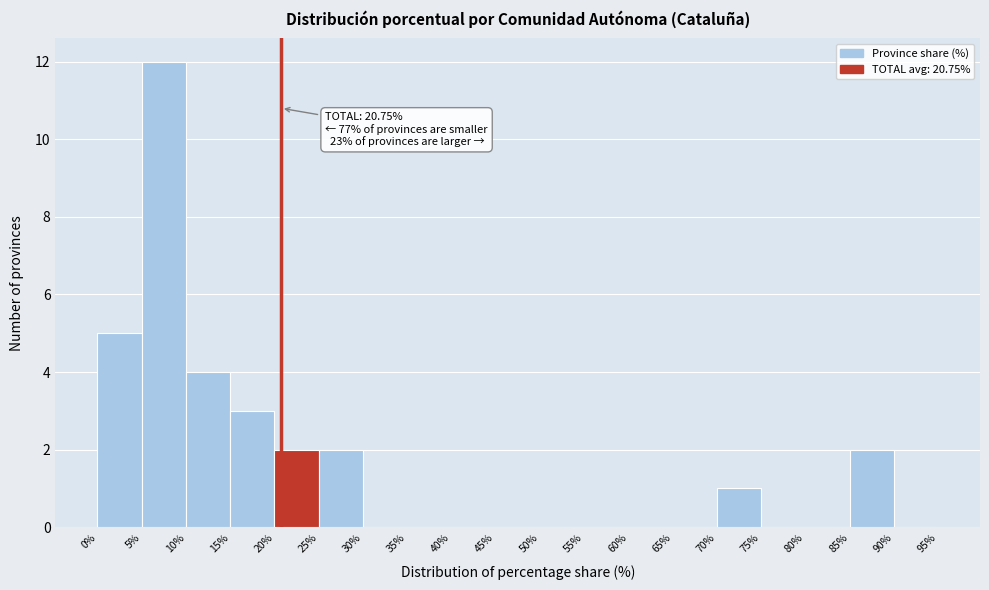

Over which range of the x-axis is the bar tallest?

5% to 10%